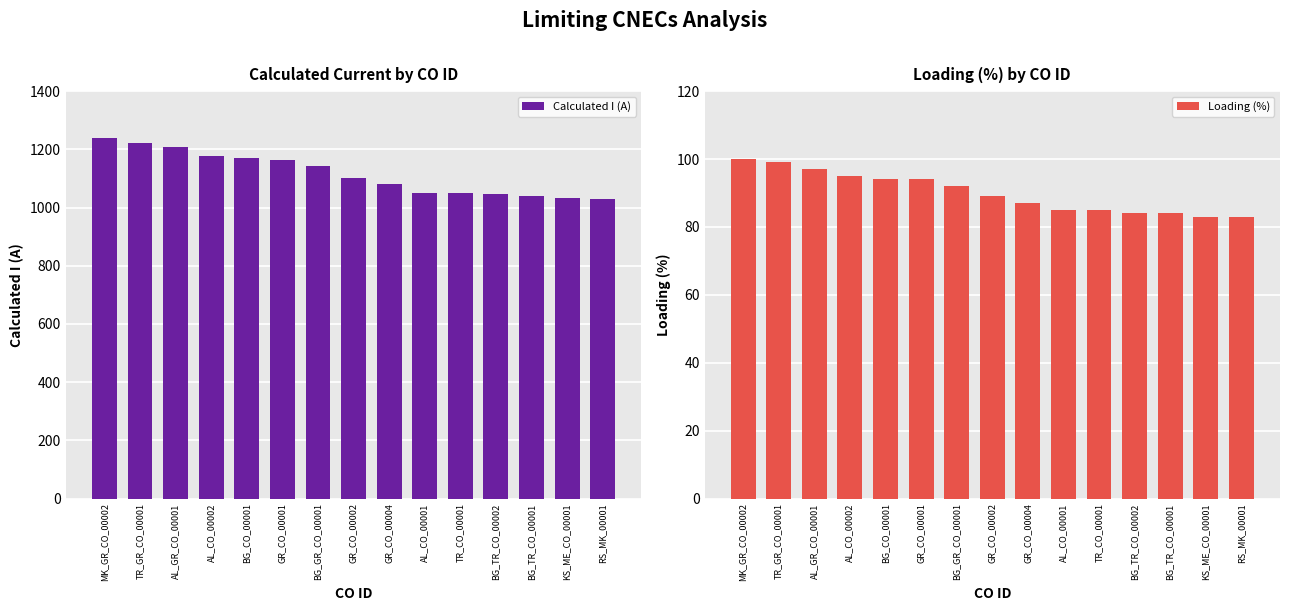

Is it true that Loading (%) equals 94 at GR_CO_00001?

True